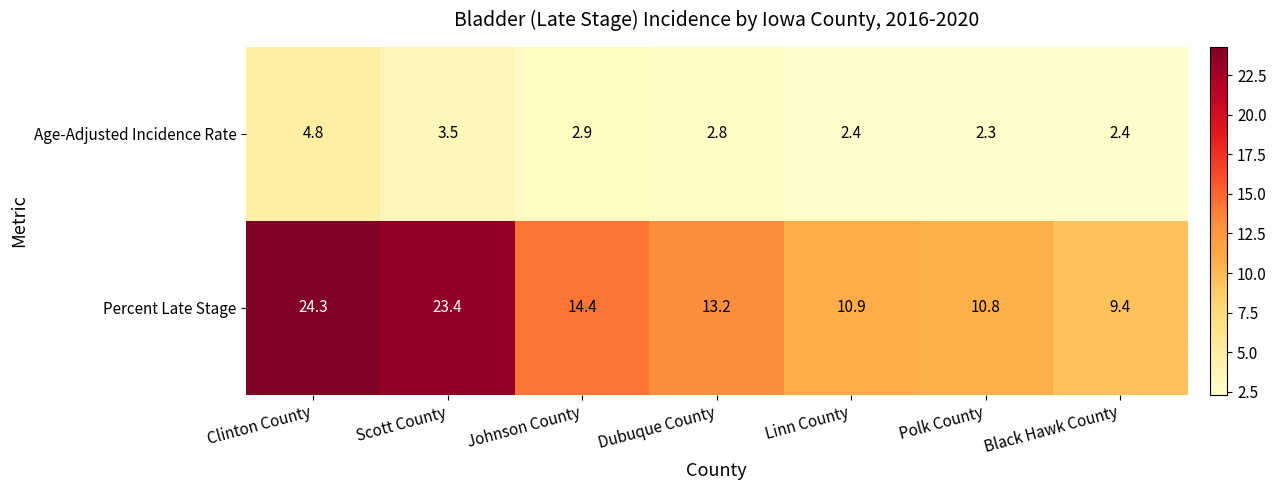

What is the maximum value shown in the chart?

24.3